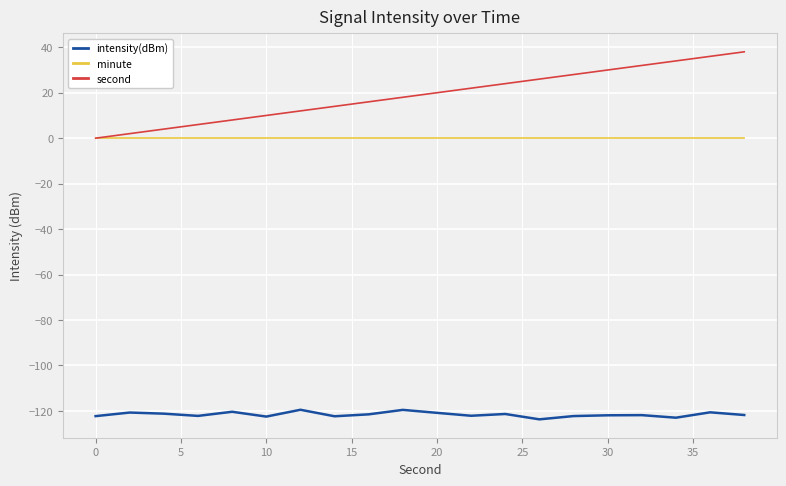

List the series in order of their peak value, highest first.

second, minute, intensity(dBm)